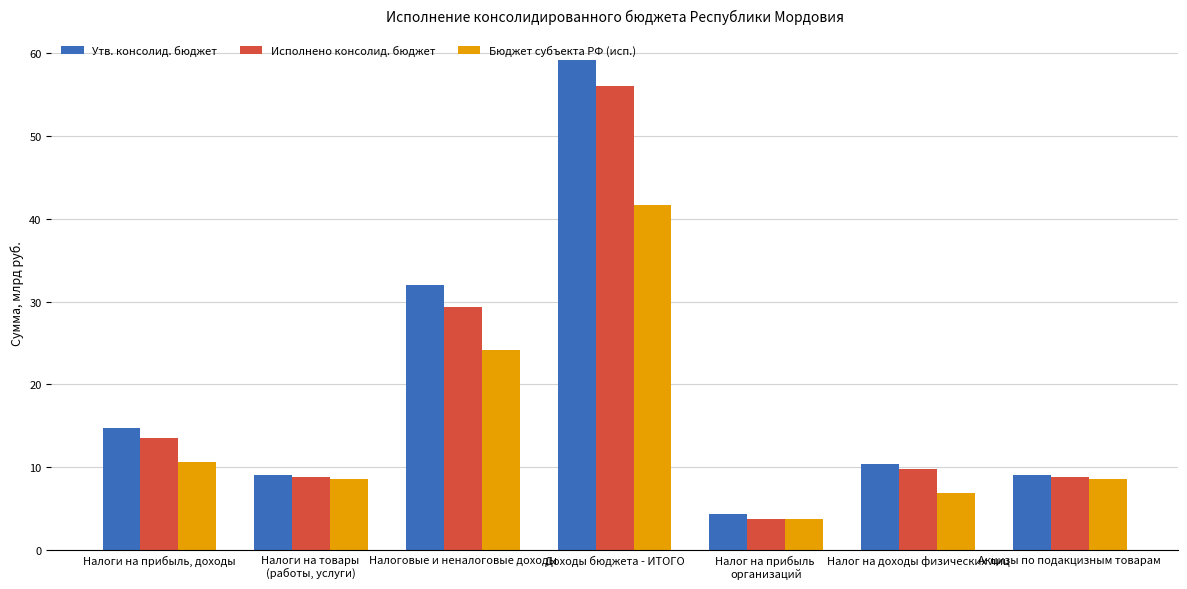

What is the label of the 2nd bar from the left?

Налоги на товары 
(работы, услуги)